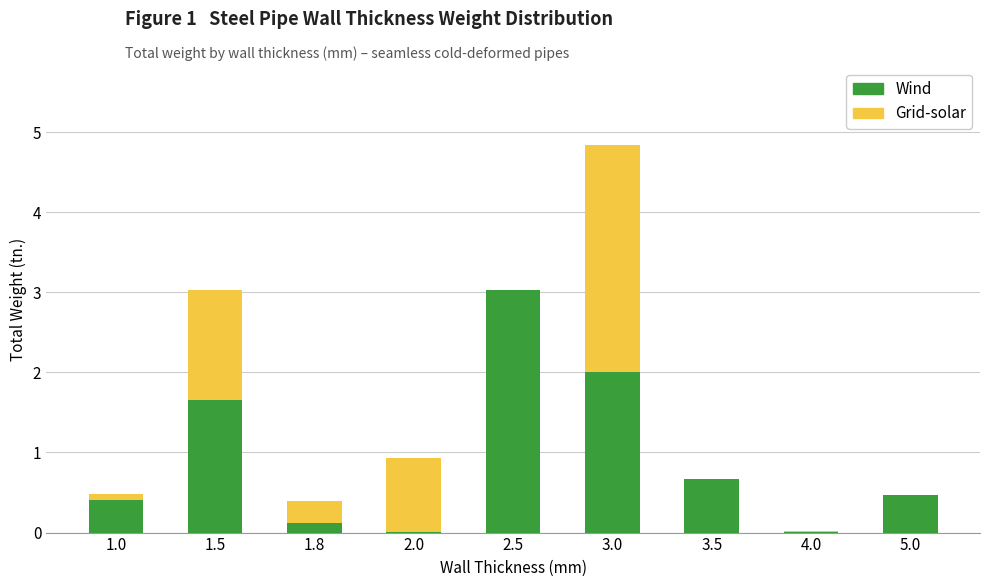

True or false: Wind has a value of 0.5 at 3.5.

False